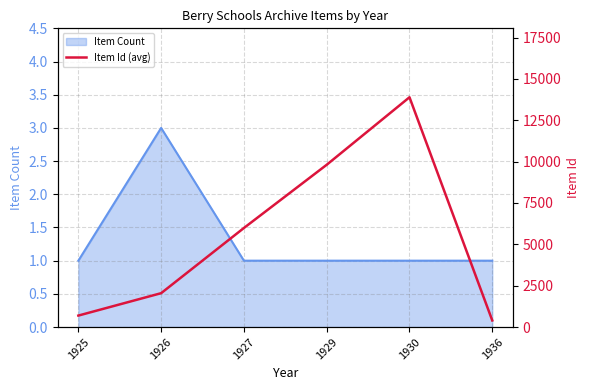

The value of Item Count at 1926 is 2. True or false?

False